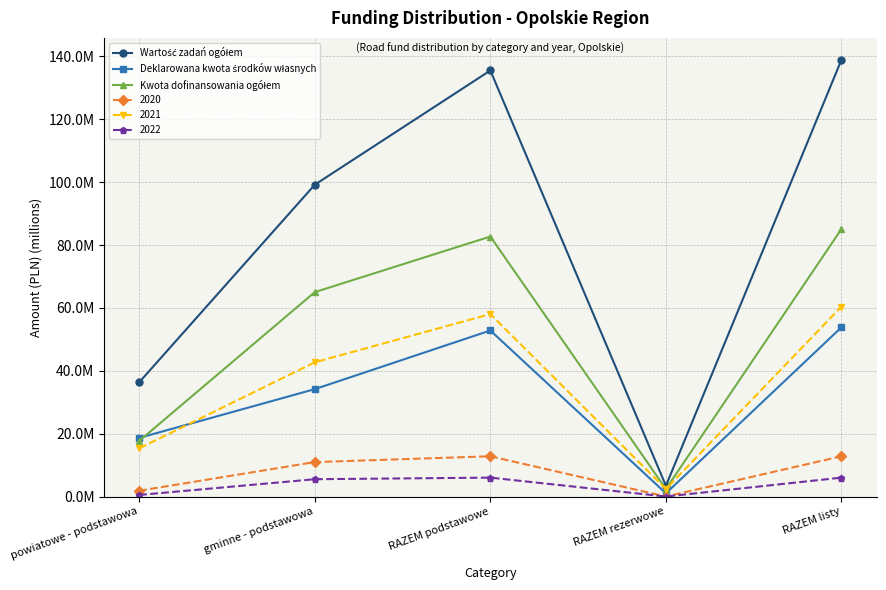

What is the value of the Wartość zadań ogółem point at the 4th from the left?

3418337.6